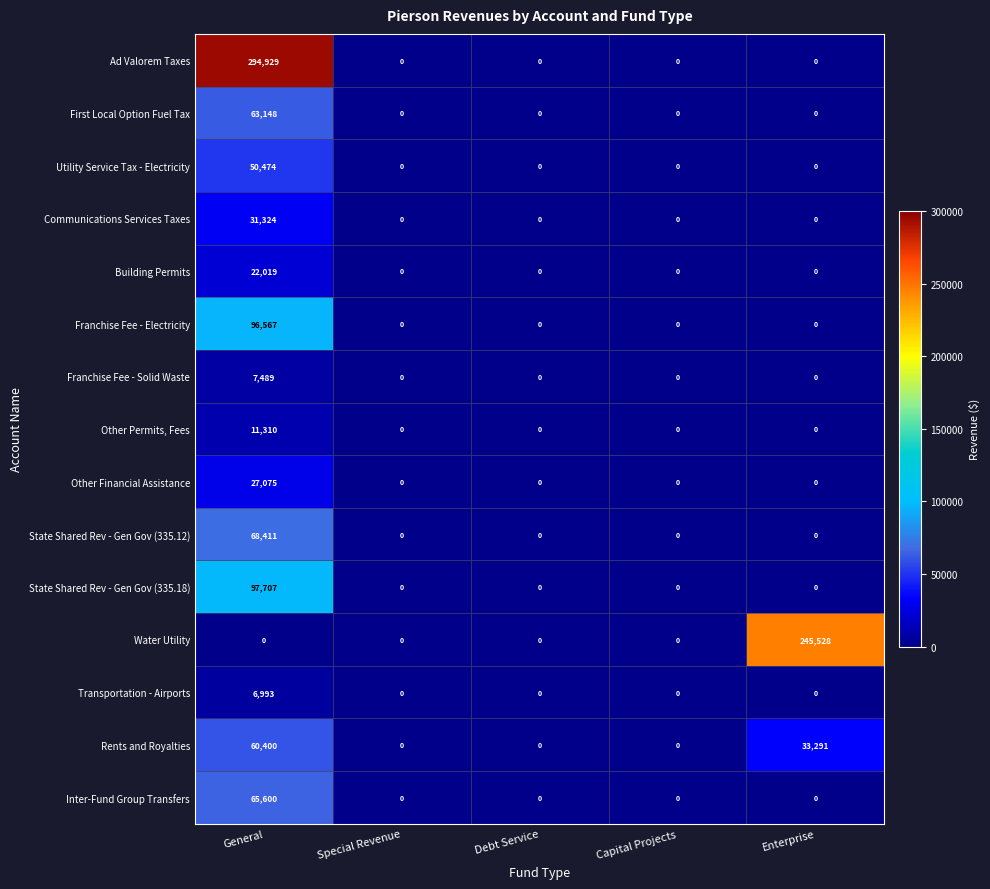

Which category has the highest value across all series?

General